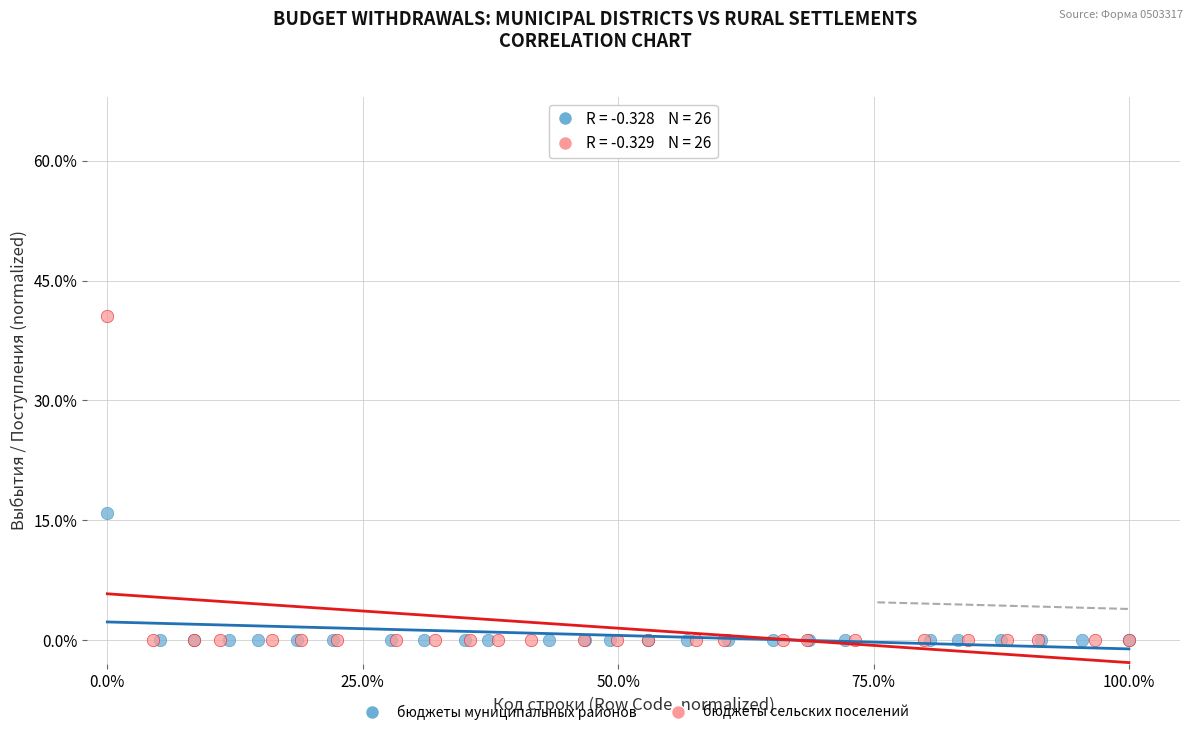

Which series reaches the maximum Y coordinate?

бюджеты сельских поселений